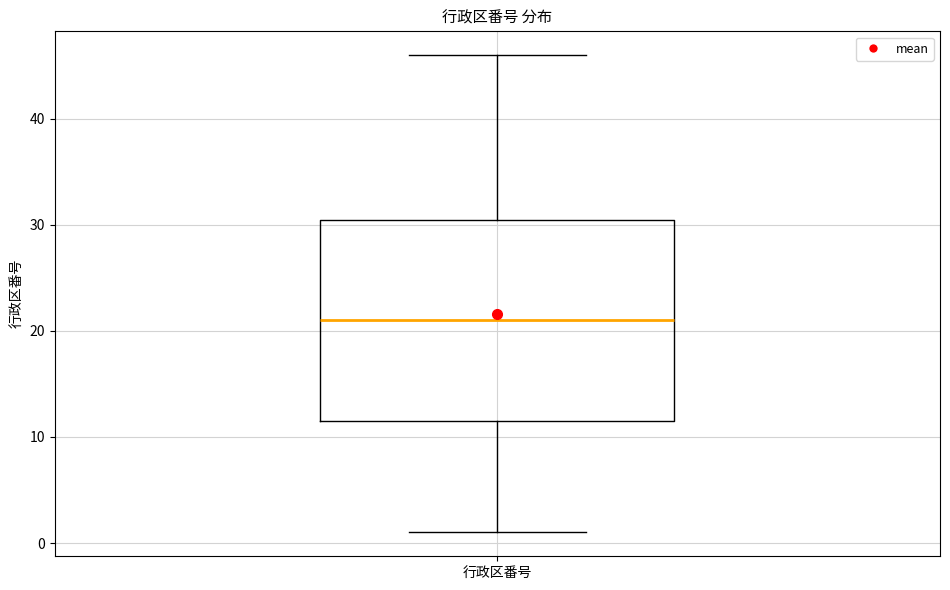

Transcribe this box plot: give where the median line is, the range the box spans, and where the two whiskers end, as read against the y-axis. The values are not printed on the chart, so give them approximately, as read against the axis.

median 21, box 12 to 31, whiskers 1 to 46